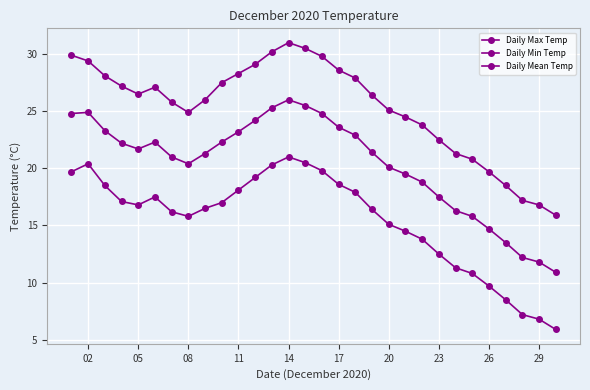

True or false: Daily Mean Temp and Daily Max Temp intersect in this chart.

False